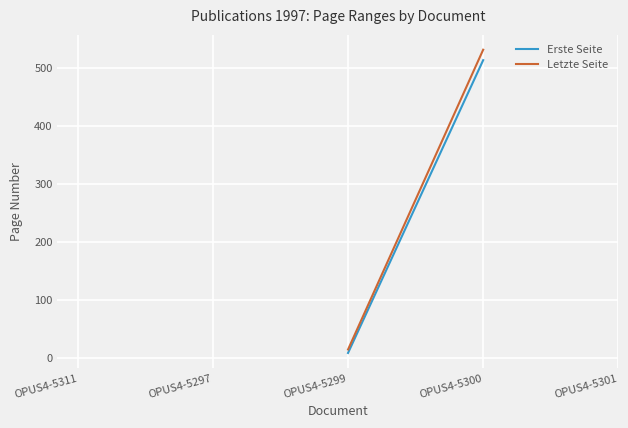

True or false: Letzte Seite and Erste Seite cross at least once.

False